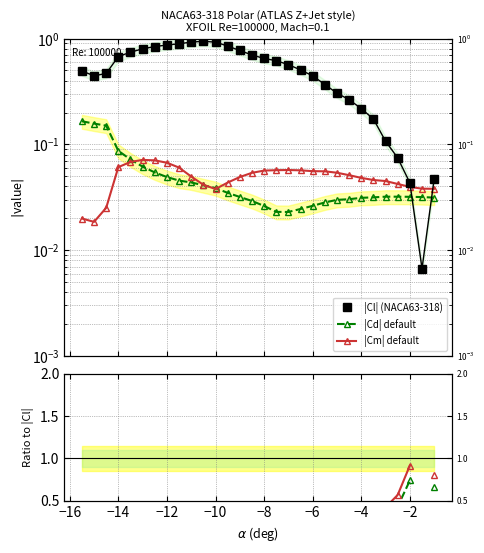

At how many categories does at least one series exceed 0?

30